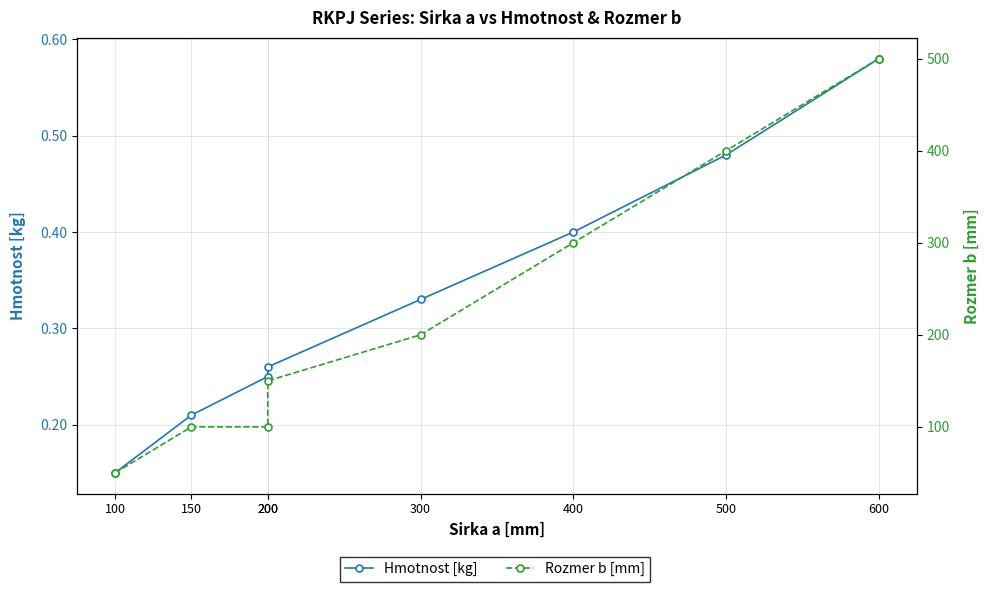

Is the value of Rozmer b [mm] at 300 greater than the value of Hmotnost [kg] at 200?

Yes